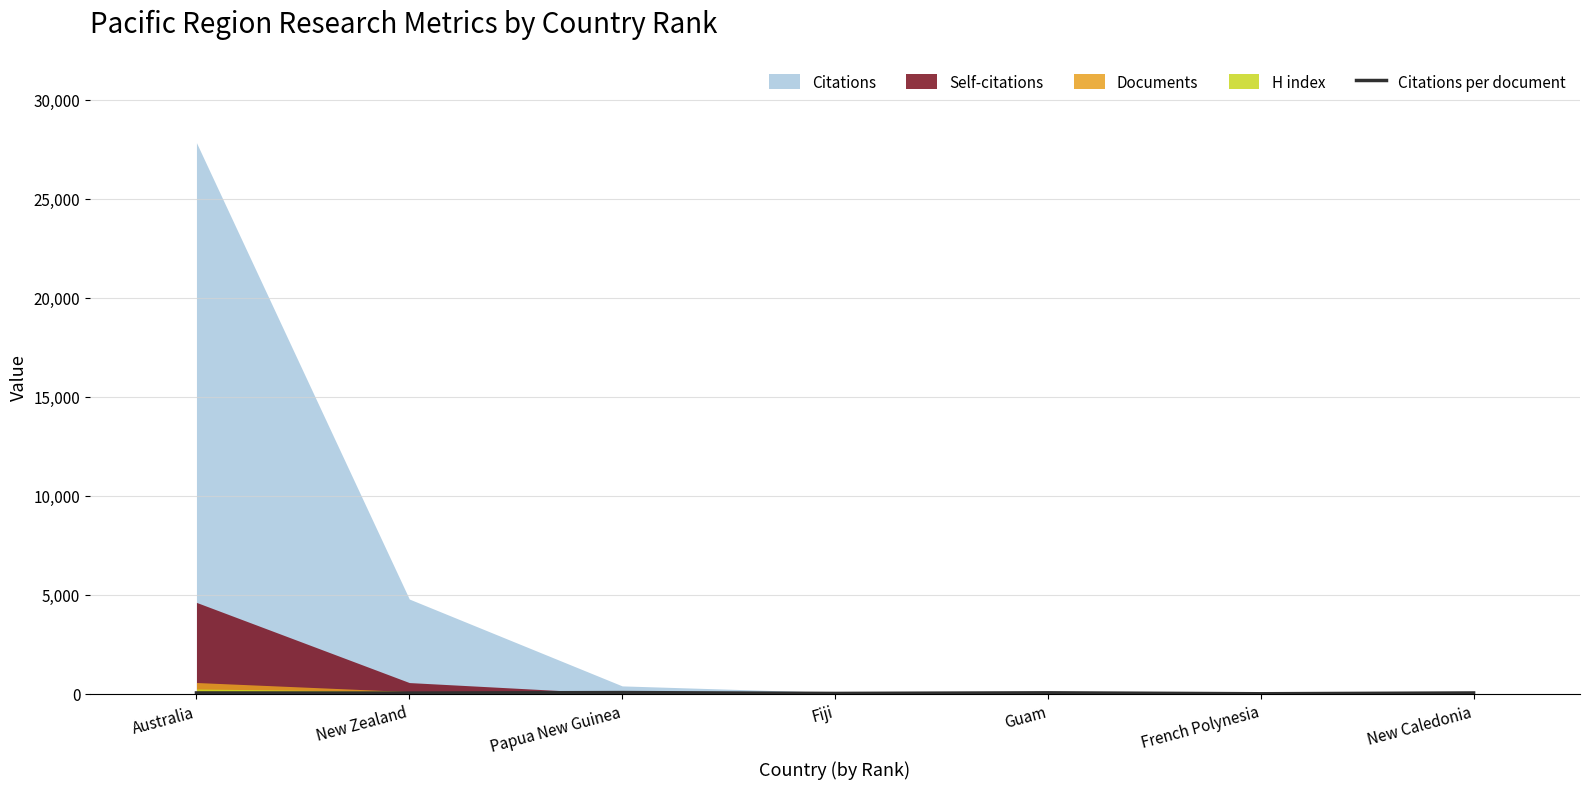

What is the value of the 5th point from the left?

55.0